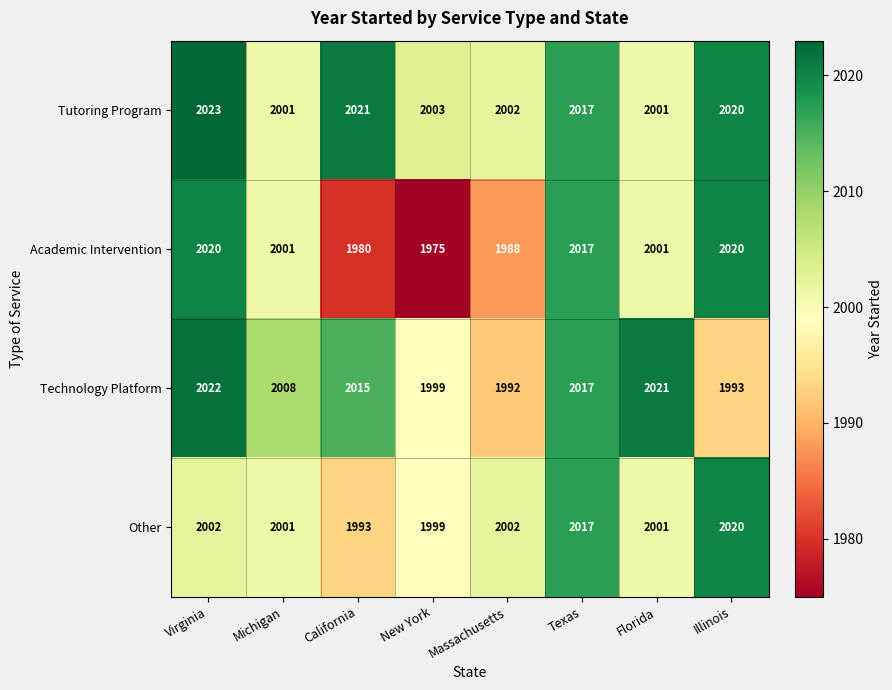

List the series in order of their overall mean, lowest first.

Academic Intervention, Other, Technology Platform, Tutoring Program